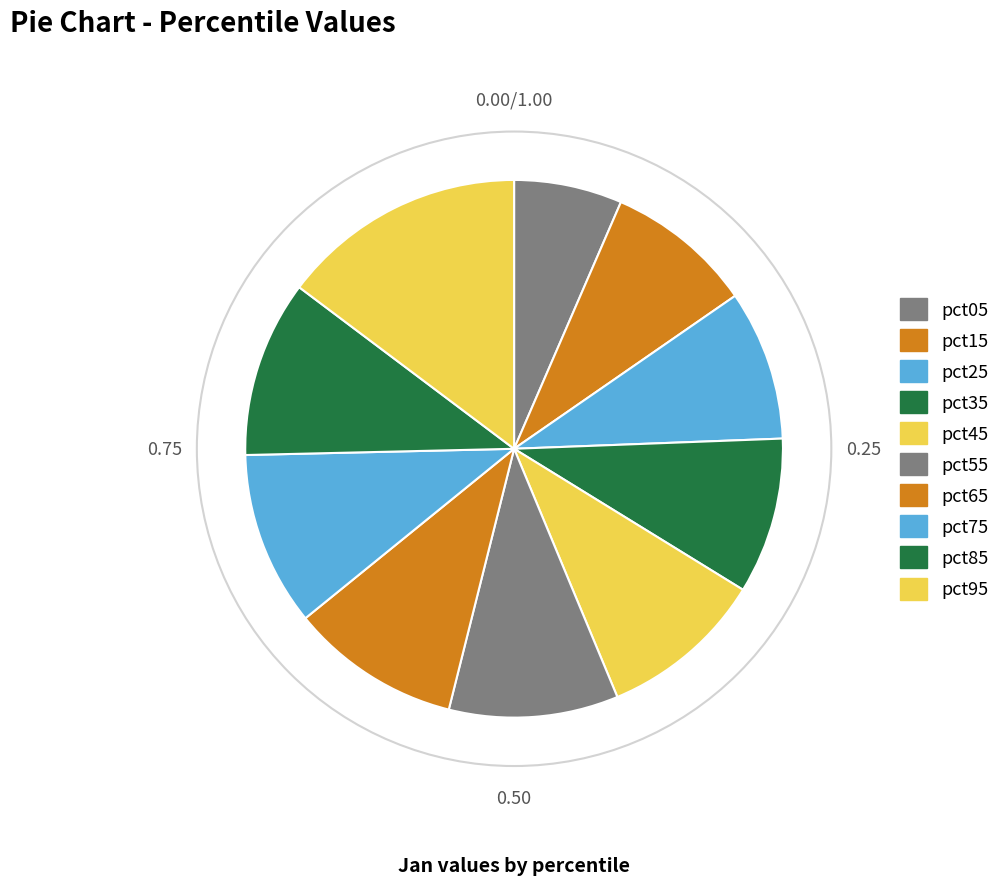

How many segments does this pie chart have?

10